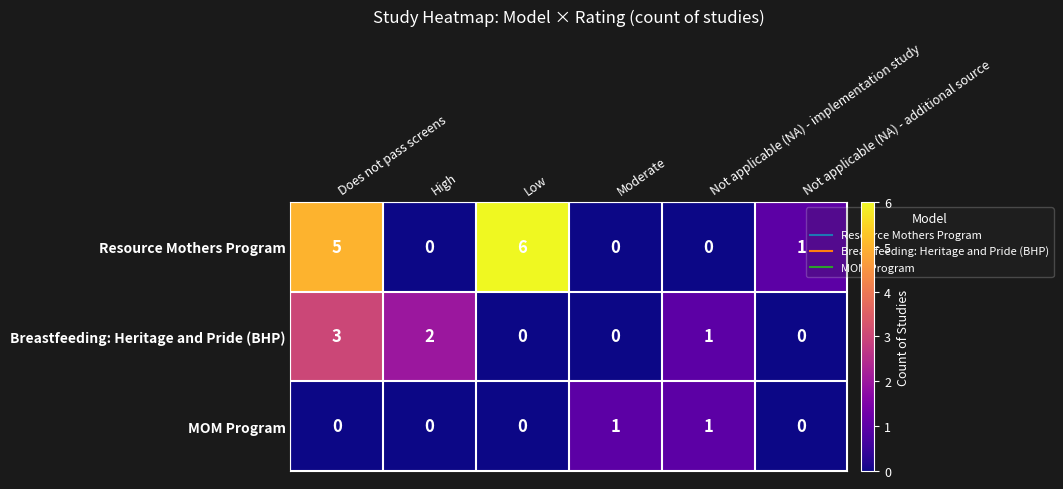

How many values in the Breastfeeding: Heritage and Pride (BHP) series are below 1?

3